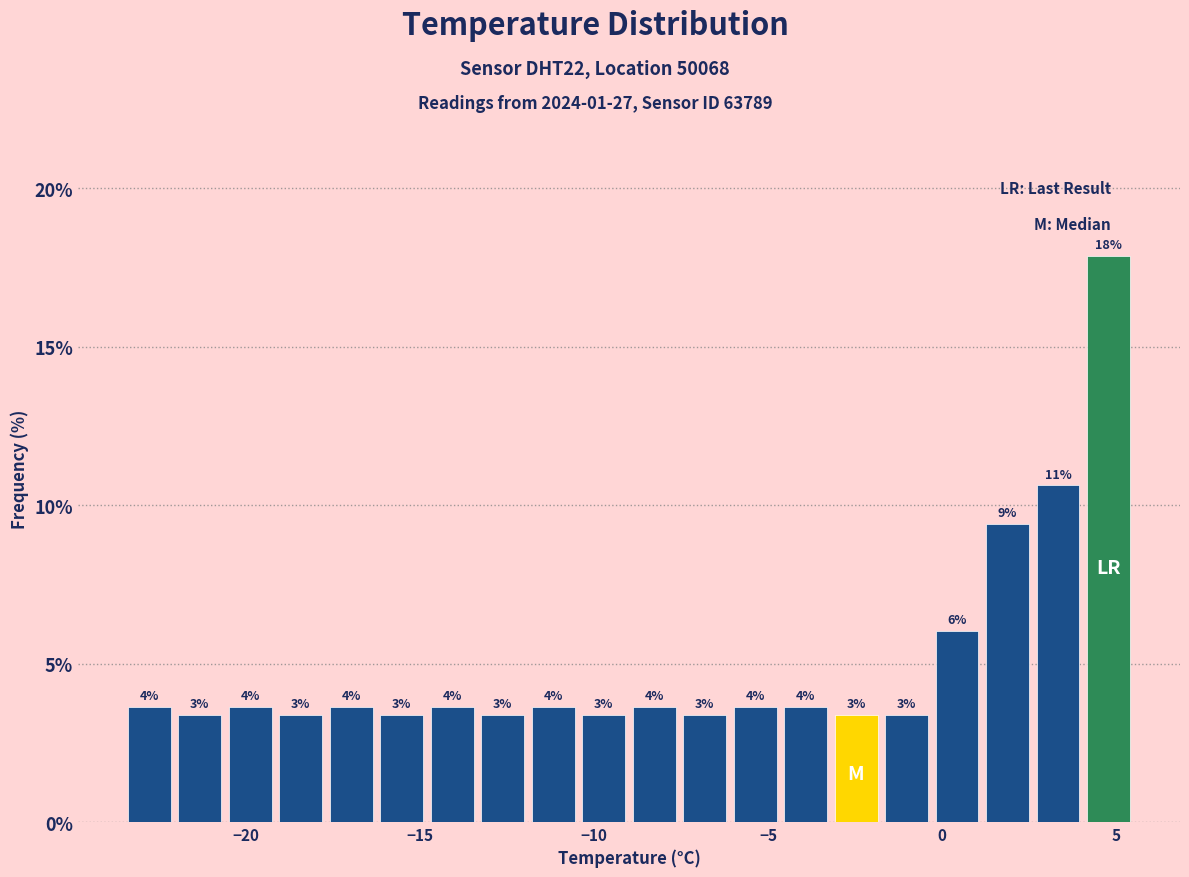

Around what value on the x-axis is the tallest bar? Give the approximate position of its centre, as read against the axis.

5.0